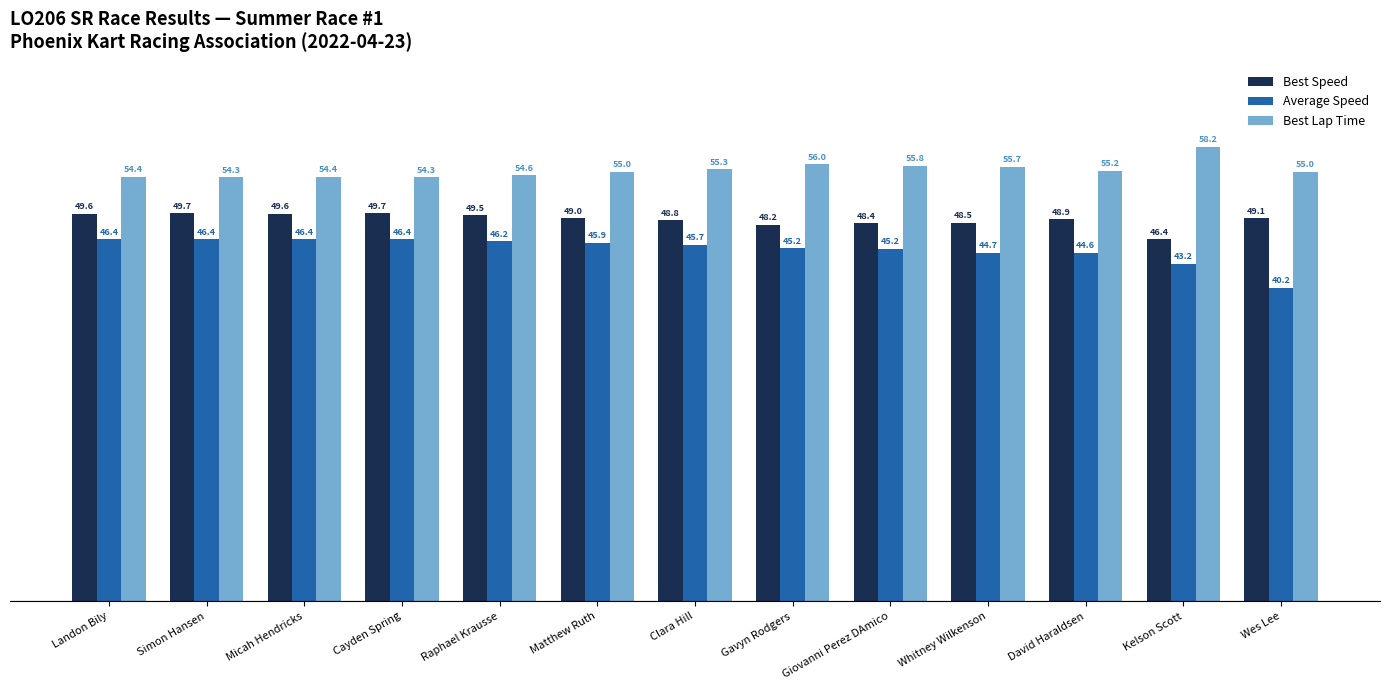

What is the greatest value displayed?

58.2